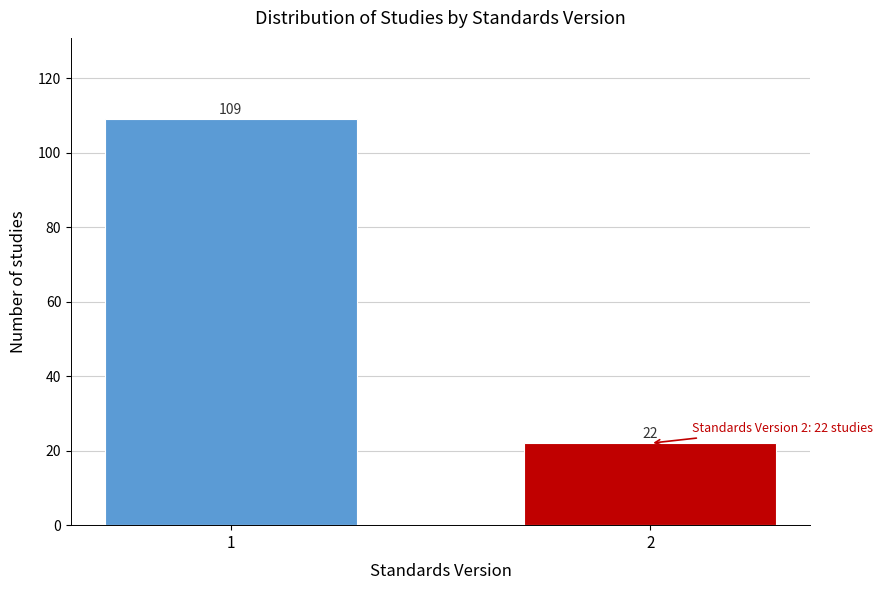

Reading left to right, transcribe all the data shown in this chart.

1=109	2=22